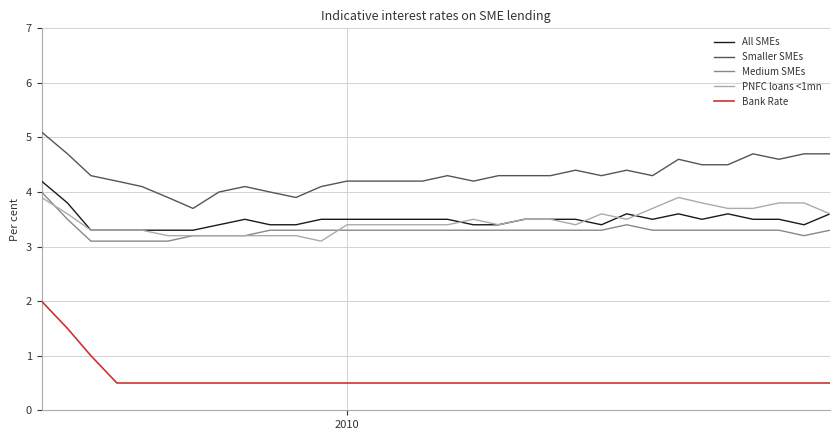

How many distinct data groups are displayed?

5